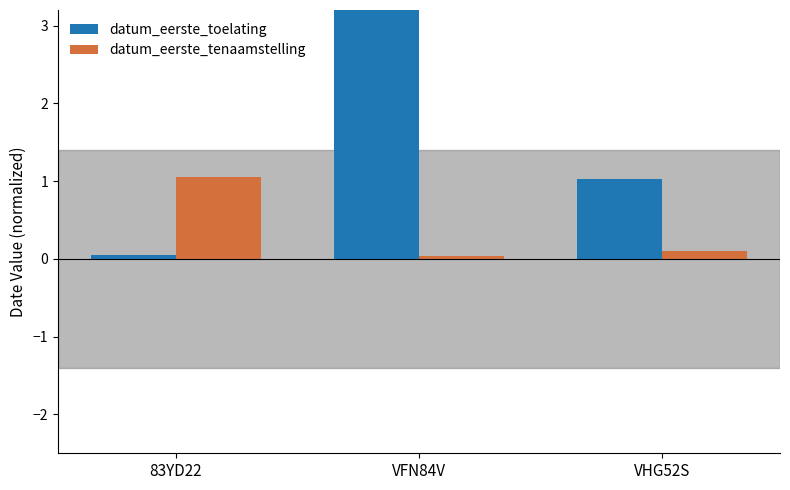

How many bars are there in each group?

2